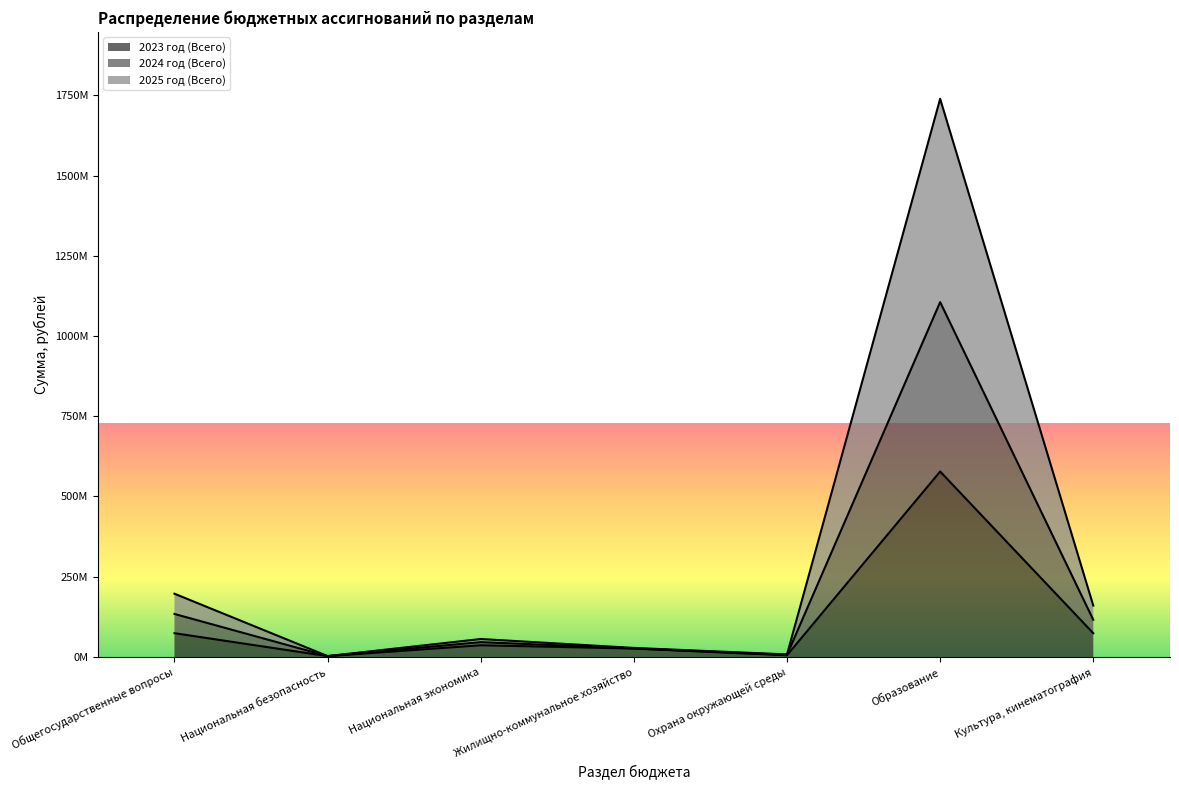

True or false: 2024 год (Всего) has a value of 9387184.6 at Жилищно-коммунальное хозяйство.

False